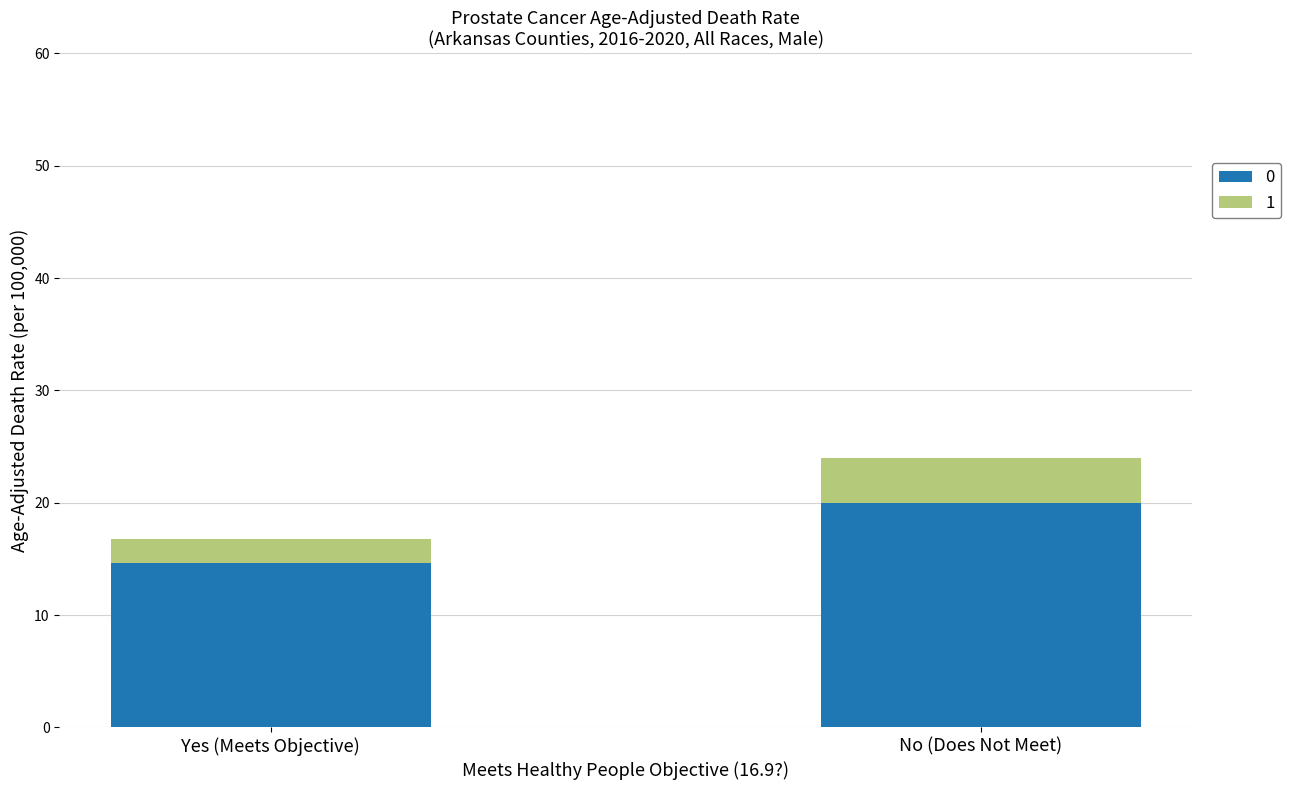

What are all the series names shown in the legend?

0, 1